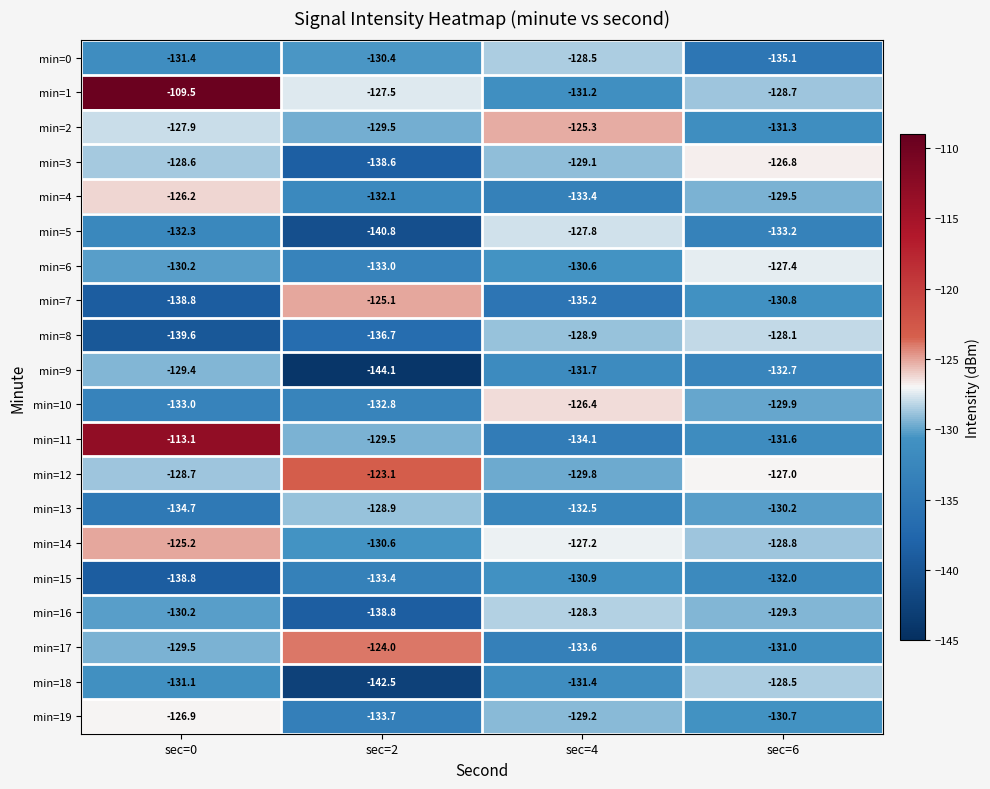

Which series changed the most between sec=4 and sec=6?

min=0